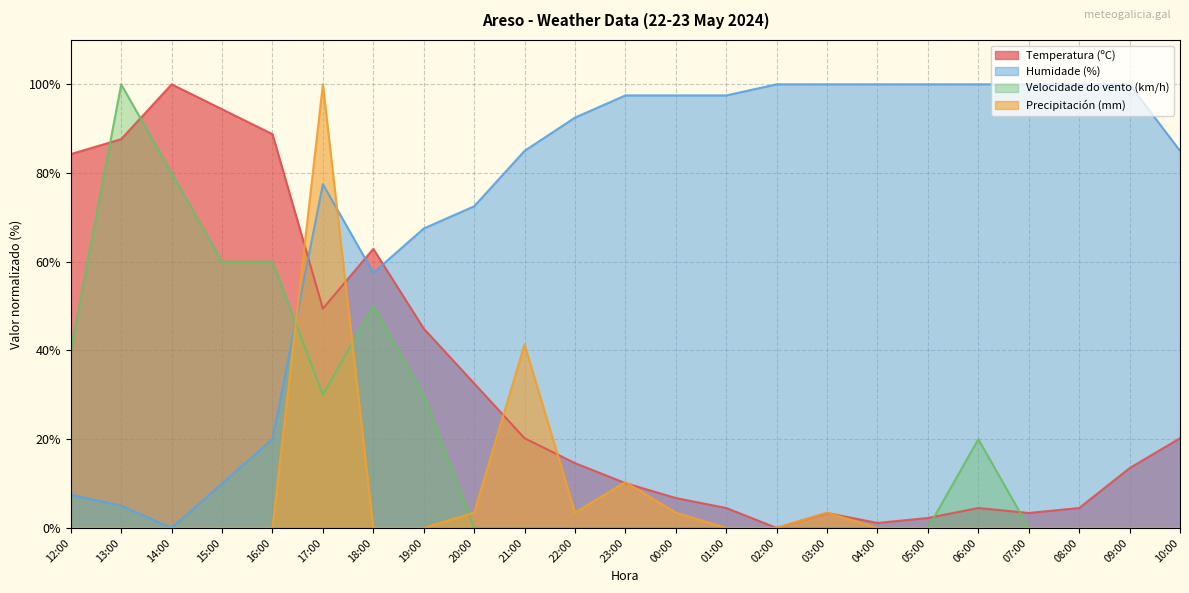

At which category is the sum across all series the highest?

17:00